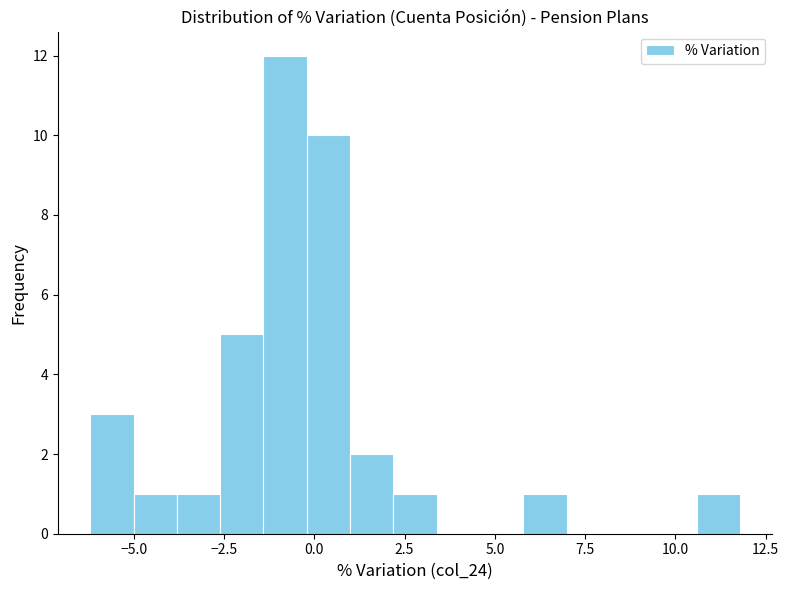

Around what value on the x-axis is the tallest bar? Give the approximate position of its centre, as read against the axis.

-1.0